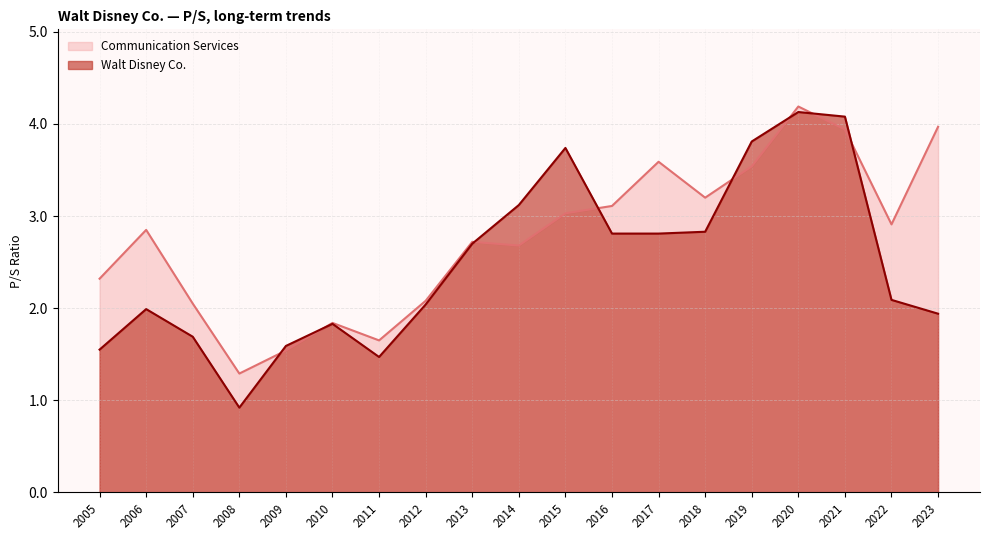

Which has a higher value, 2009 or 2018?

2018